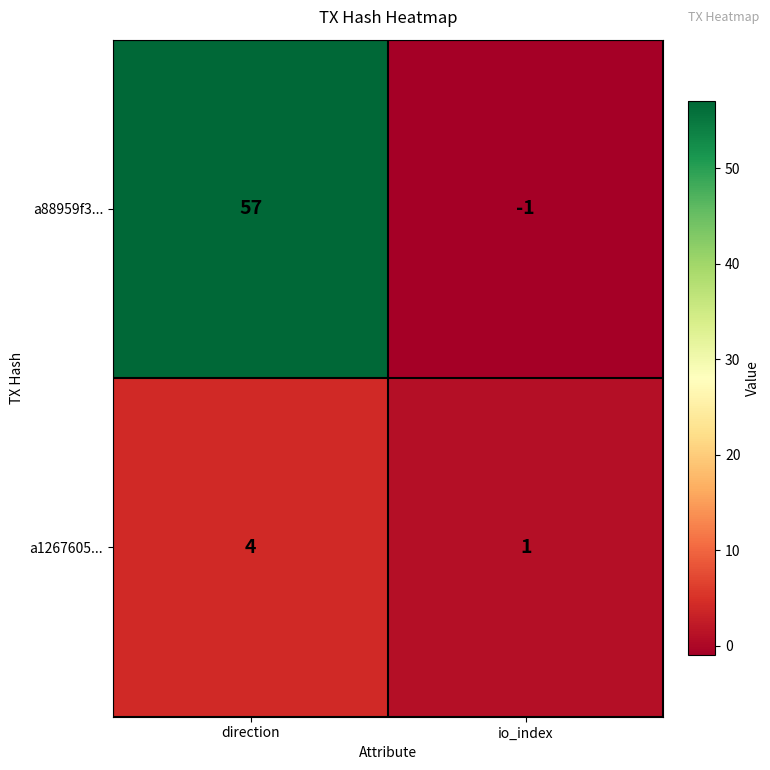

Which category has the highest value across all series?

direction